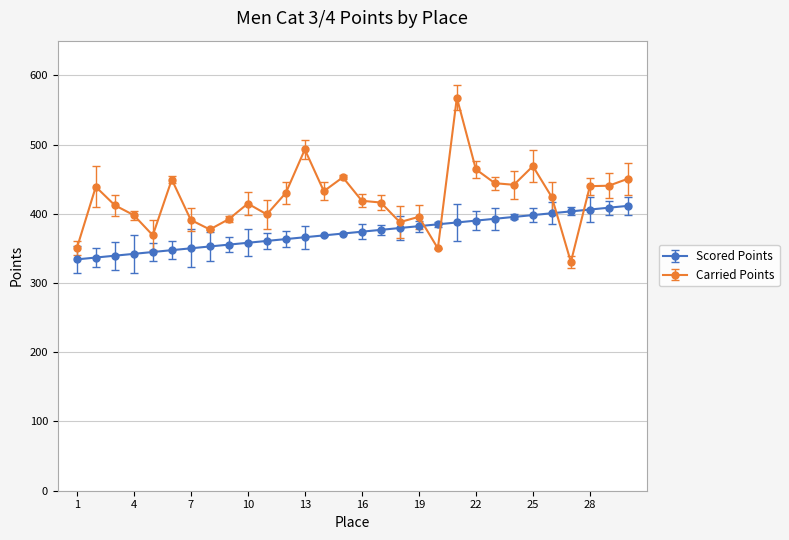

Which series has the largest total across all categories?

Carried Points